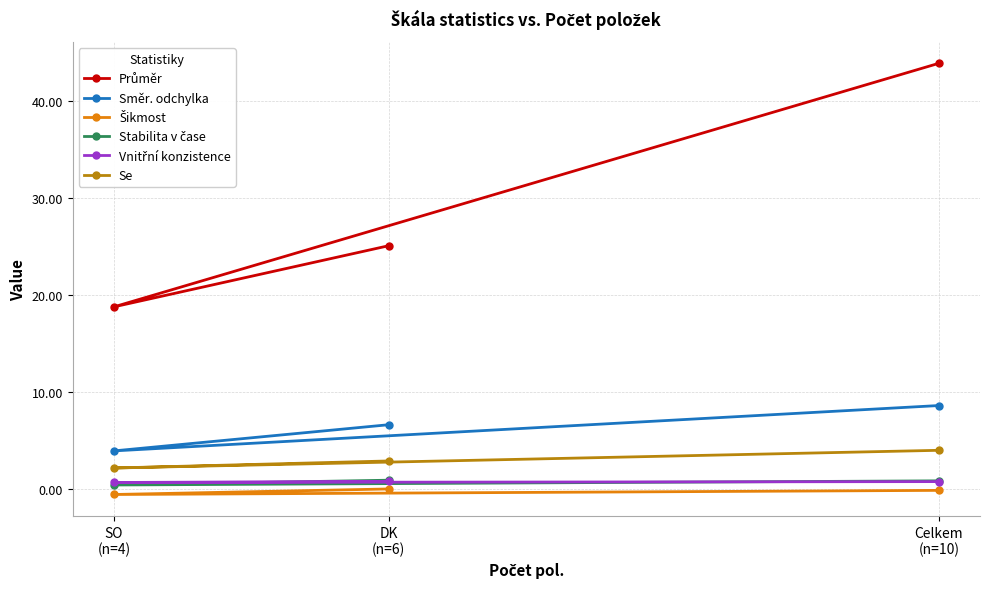

Which category has the lowest value across all series?

SO
(n=4)